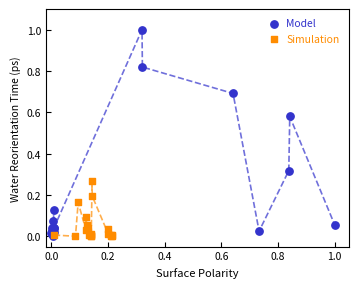

Which series reaches the maximum Y coordinate?

Model